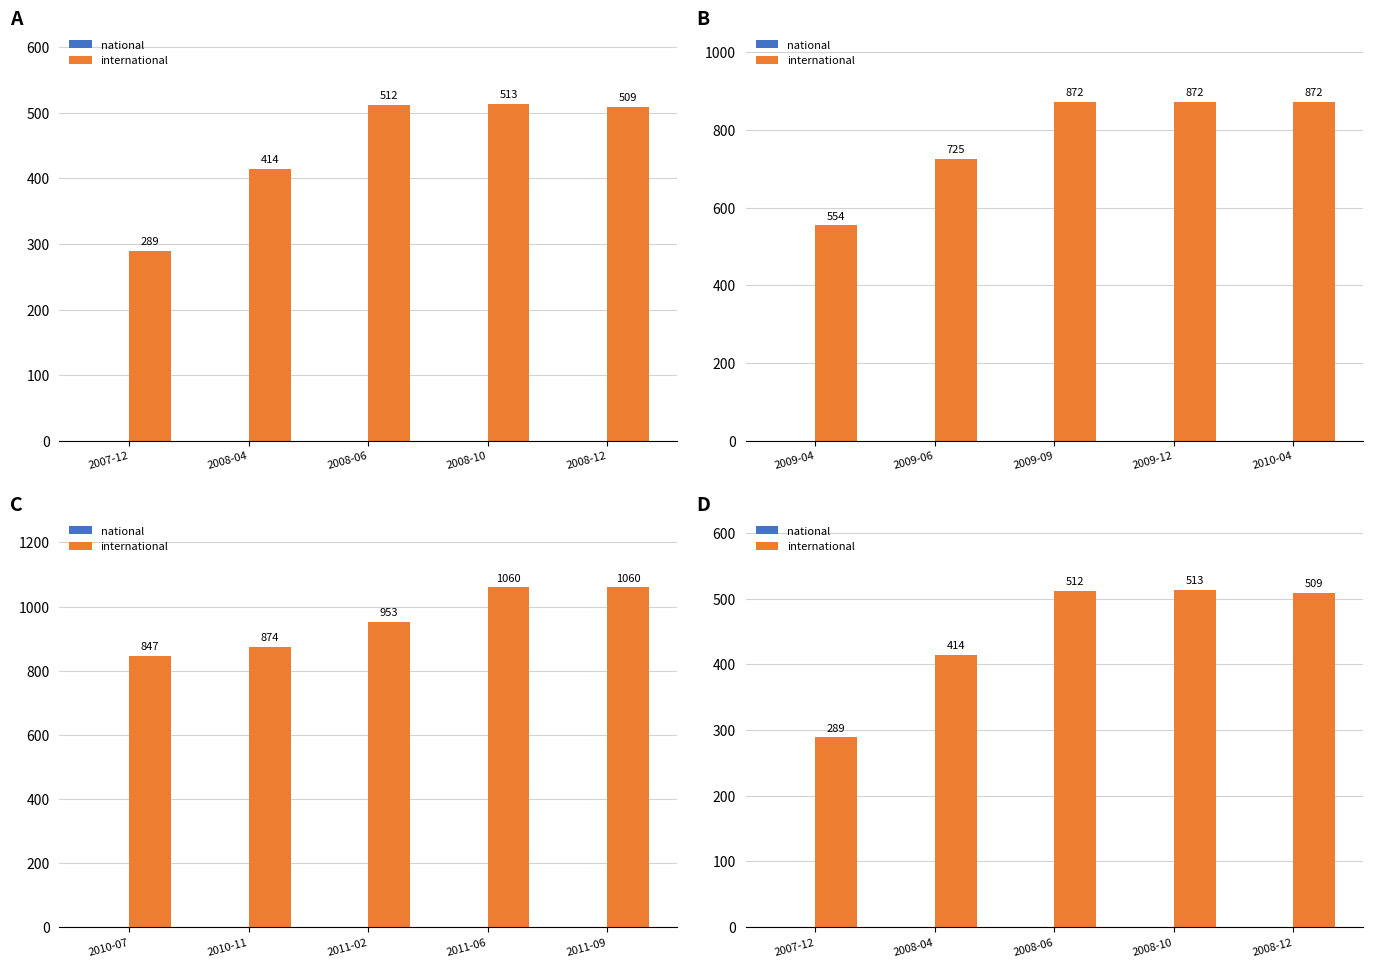

What is the difference between the international values at 2008-12 and 2008-04?

95